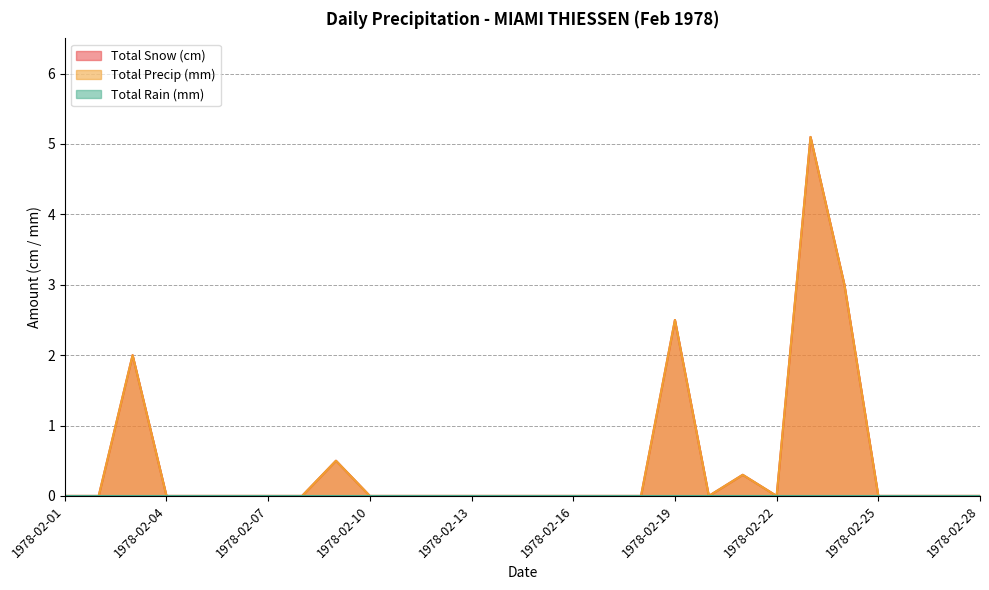

What is the difference between the maximum and minimum values in the Total Snow (cm) series?

5.1